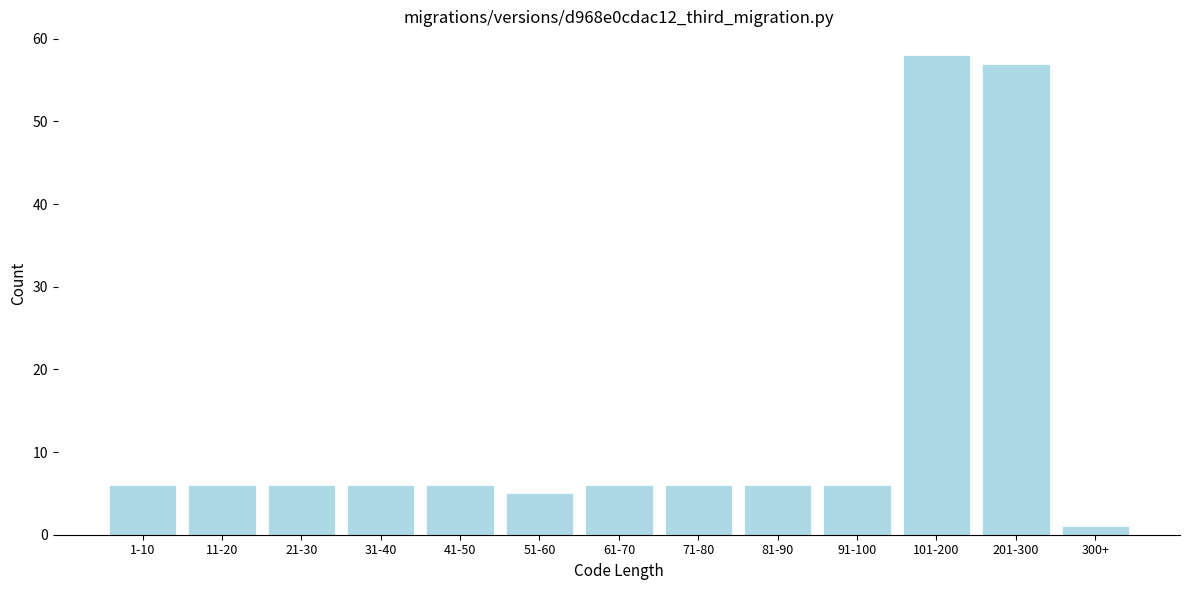

Reading left to right, what are all the values shown in this chart?

6	6	6	6	6	5	6	6	6	6	58	57	1